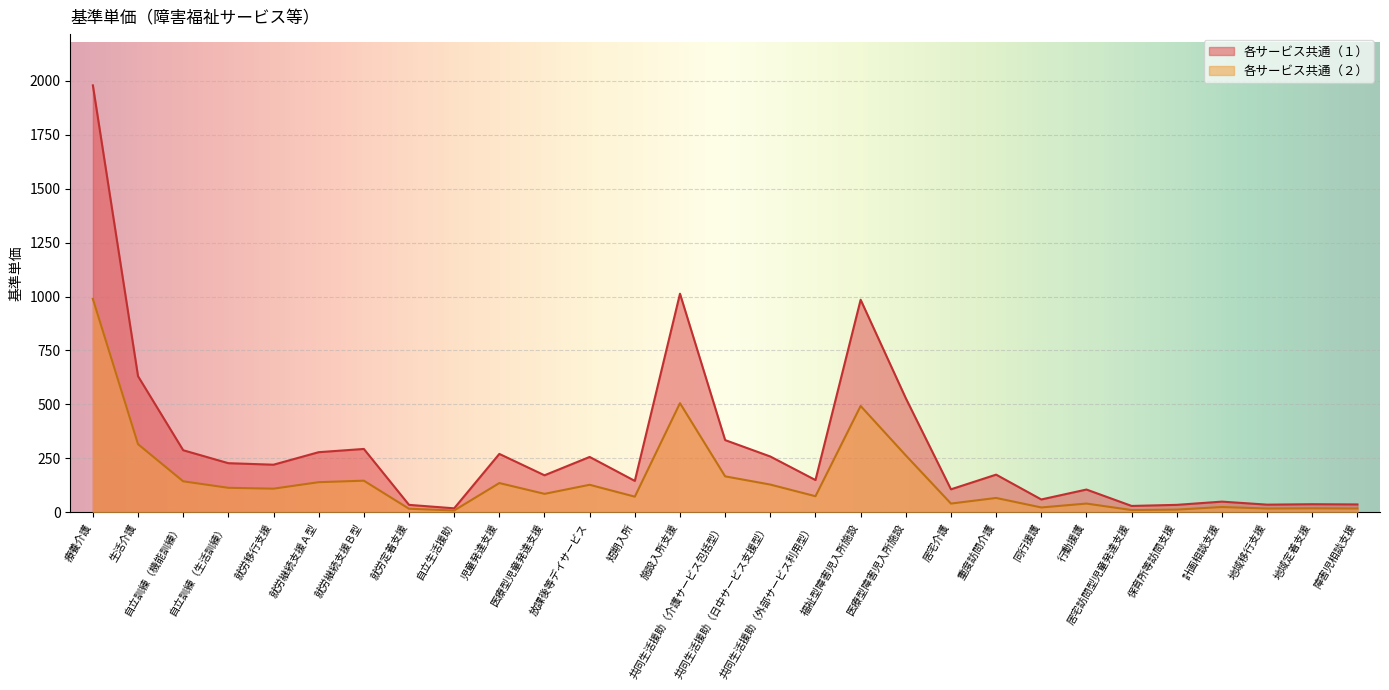

Which series changed the most between 自立訓練（生活訓練） and 短期入所?

各サービス共通（１）